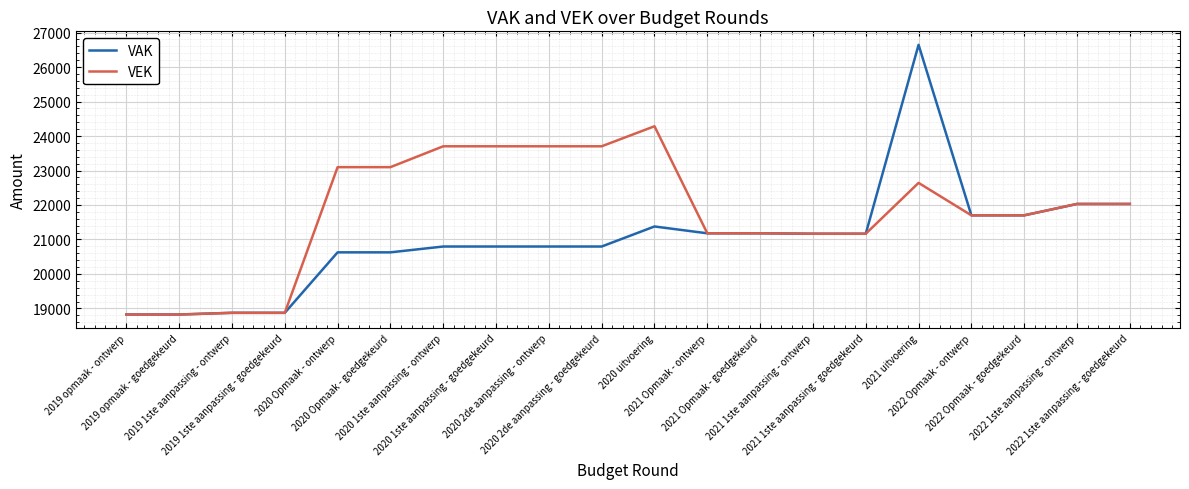

Where does the VAK series first go above 21166?

2020 uitvoering